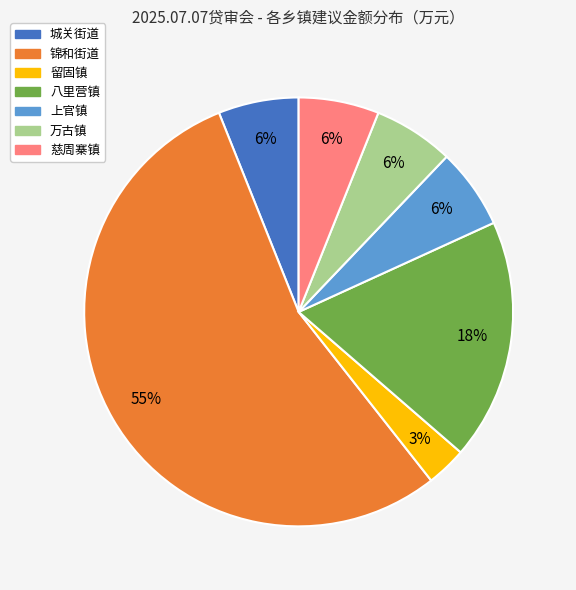

Is it true that 锦和街道 is 49% of the pie?

False